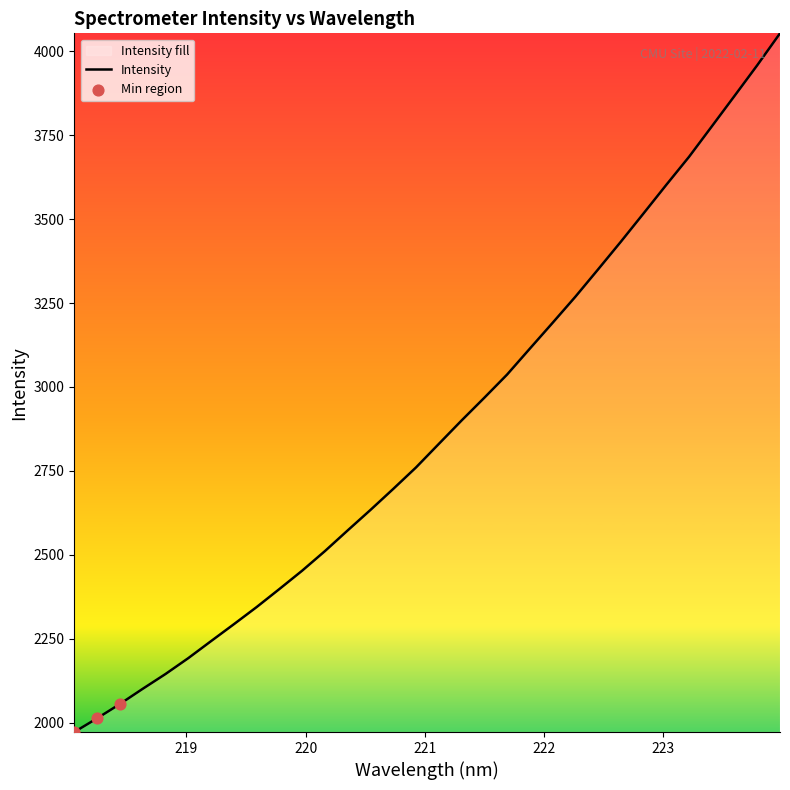

What is the difference between the maximum and minimum values?

2082.1